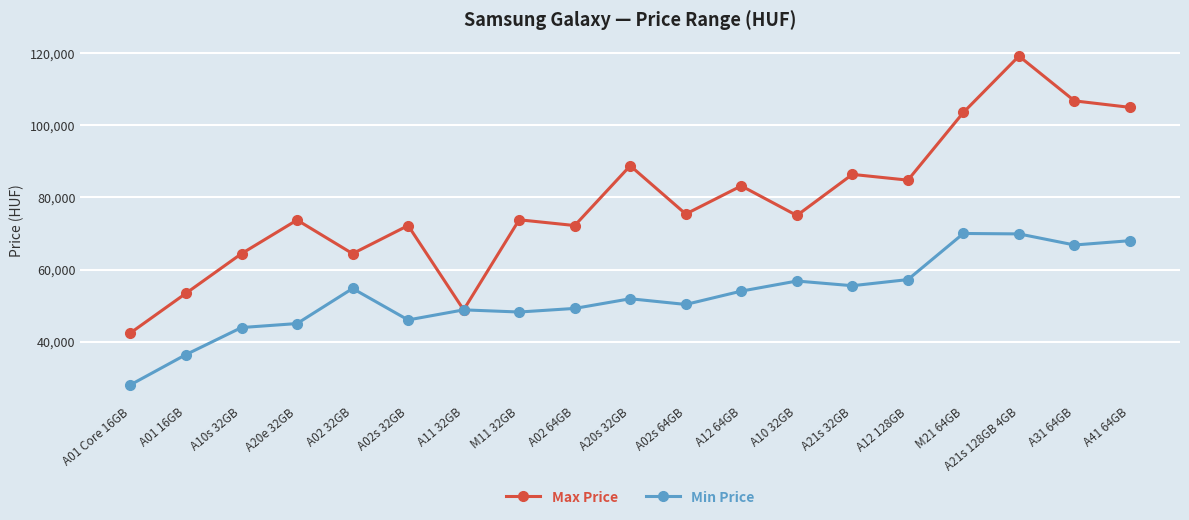

What are all the series names shown in the legend?

Max Price, Min Price